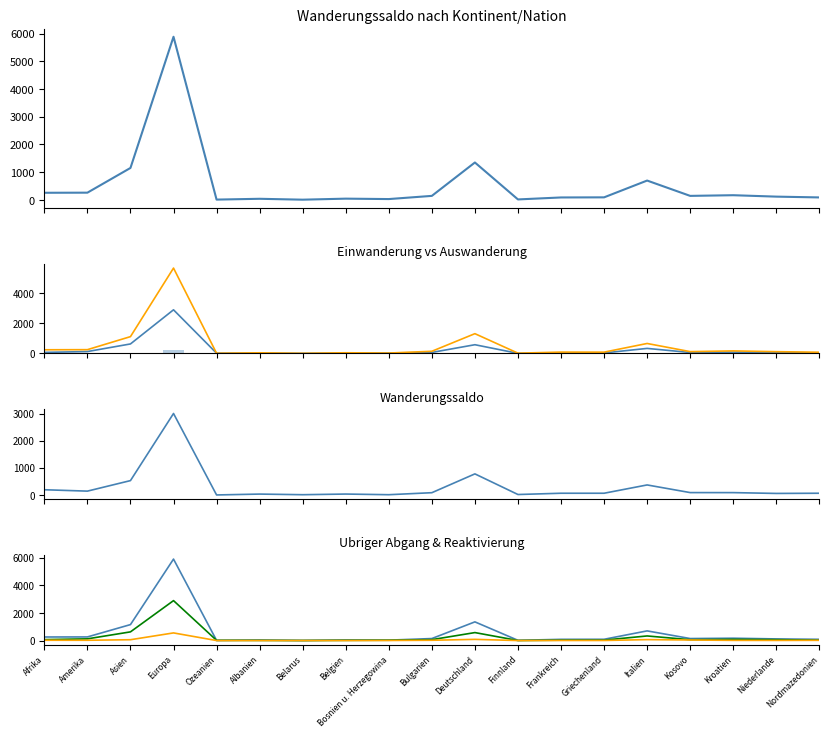

What is the difference between the maximum and second lowest values in the Reaktivierung series?

241